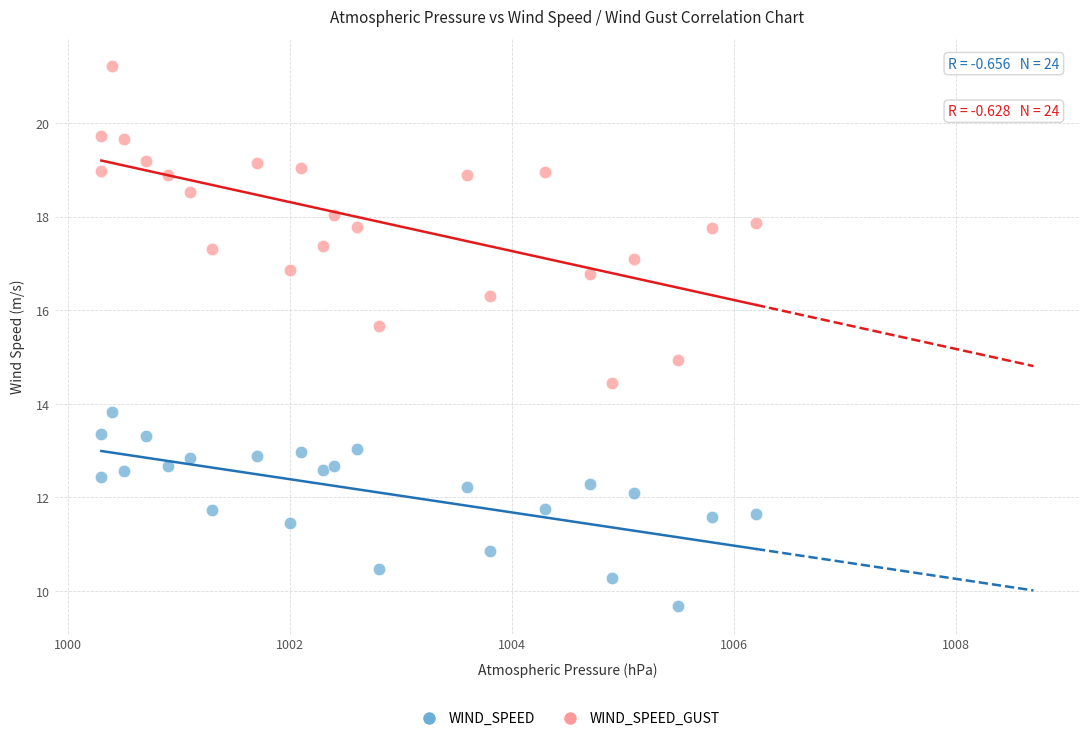

Across all data points, what is the range of X values (max minus min)?

5.9